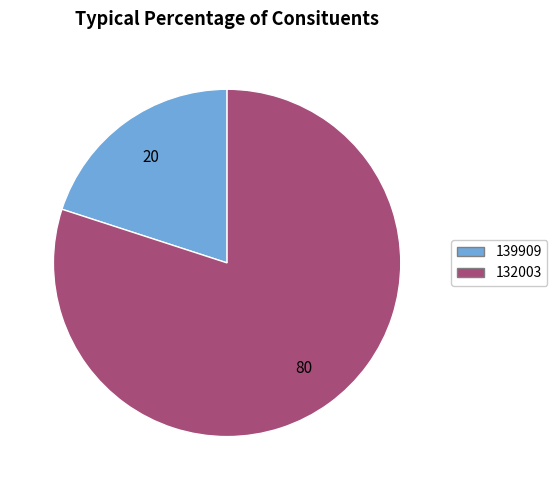

Between 139909 and 132003, which is larger?

132003